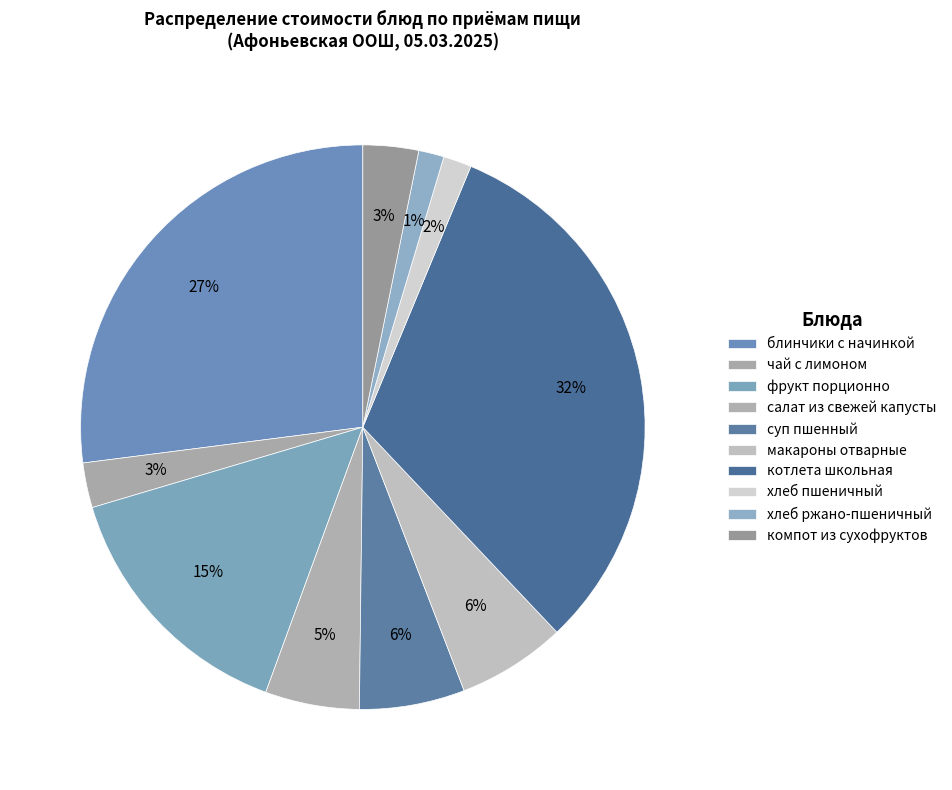

Does суп пшенный represent more than half of the total?

No